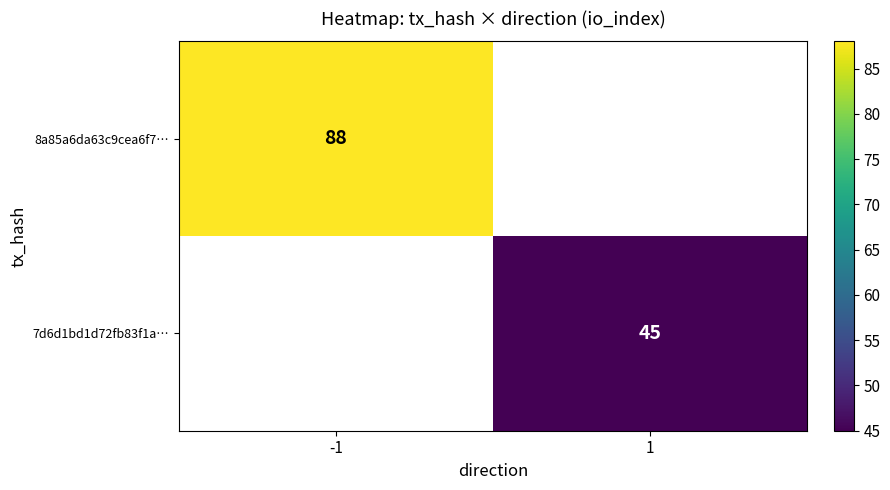

Is it true that 7d6d1bd1d72fb83f1a… equals 30 at 1?

False